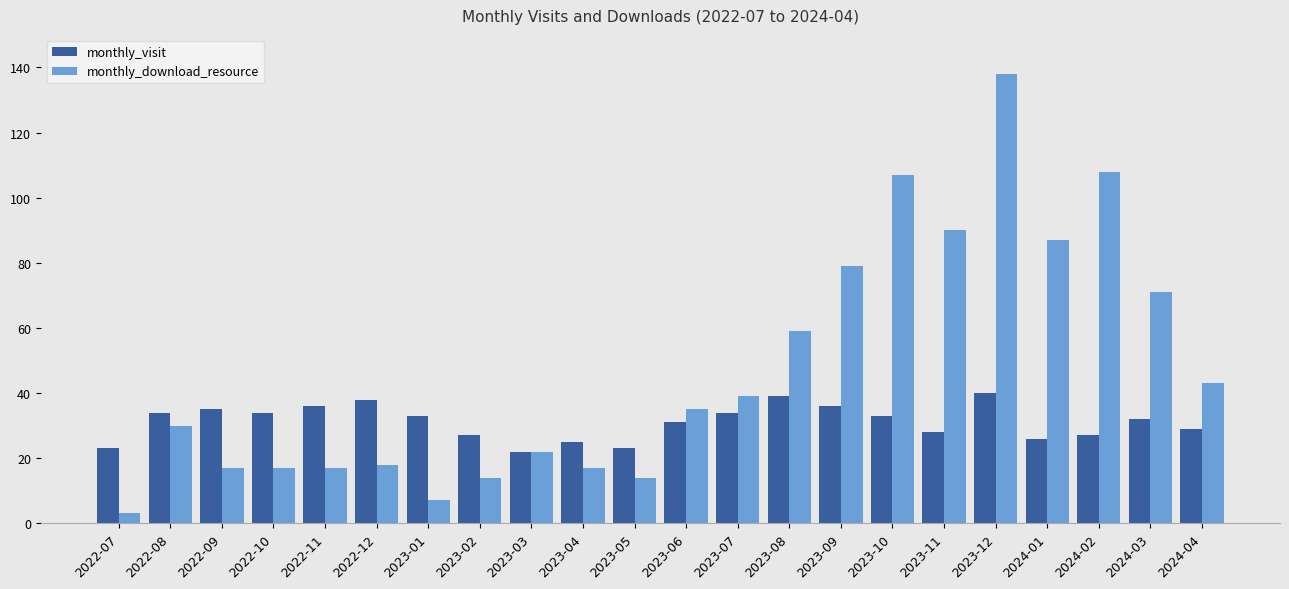

List the series in order of their overall mean, highest first.

monthly_download_resource, monthly_visit